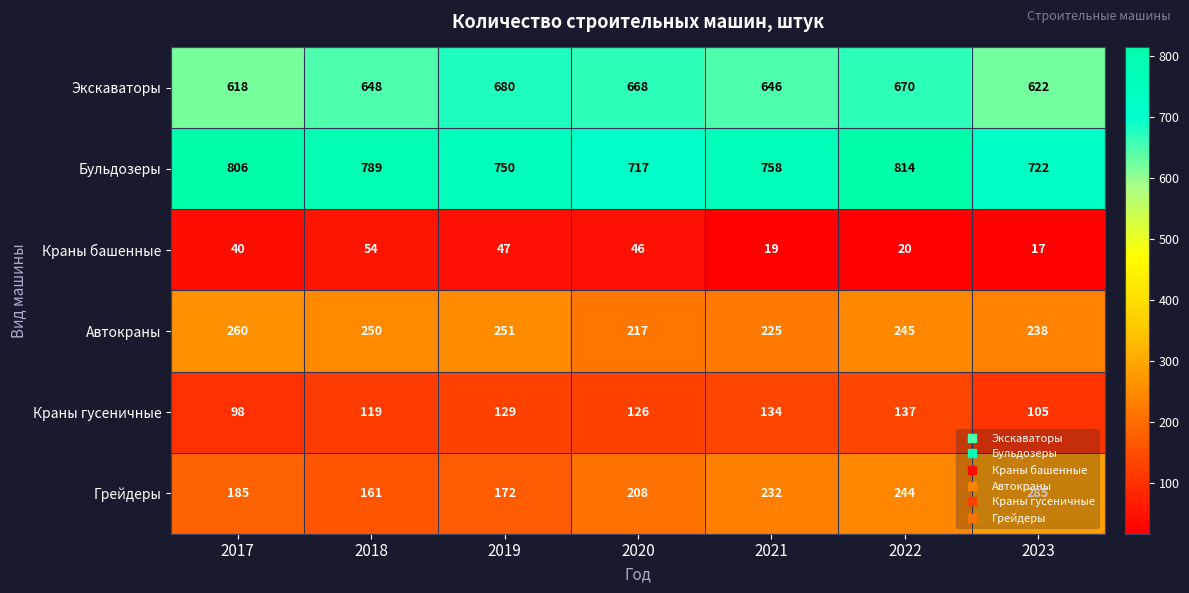

At how many categories does at least one series exceed 628?

7